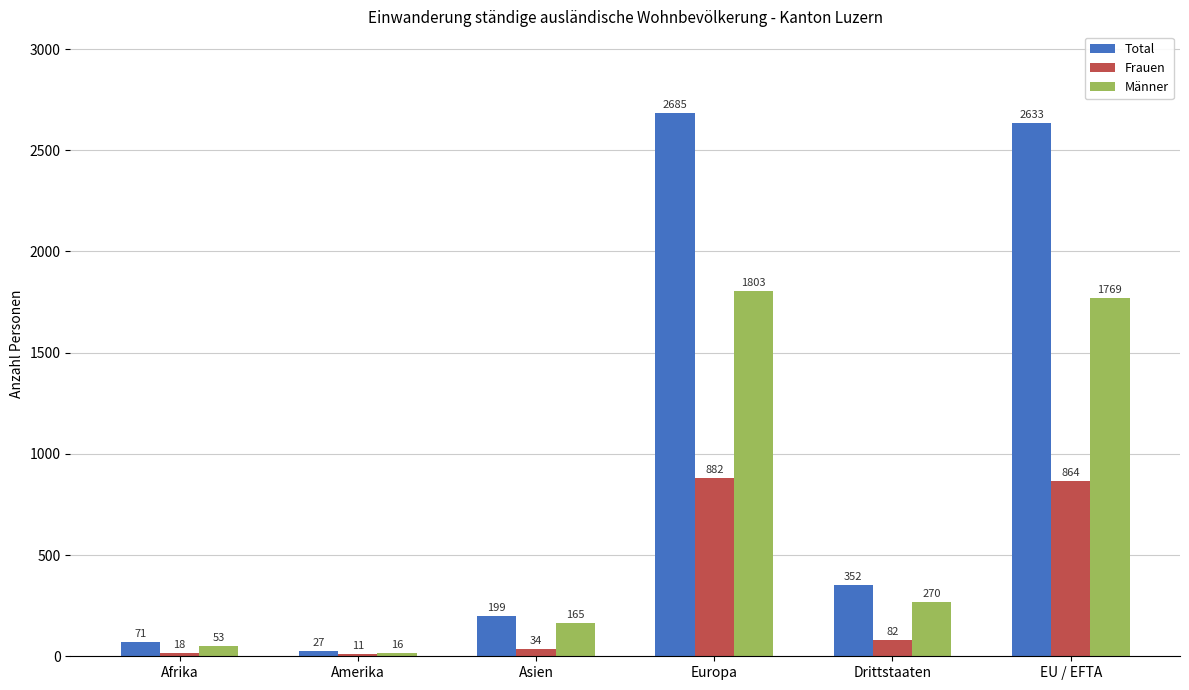

List the series in order of their peak value, highest first.

Total, Männer, Frauen